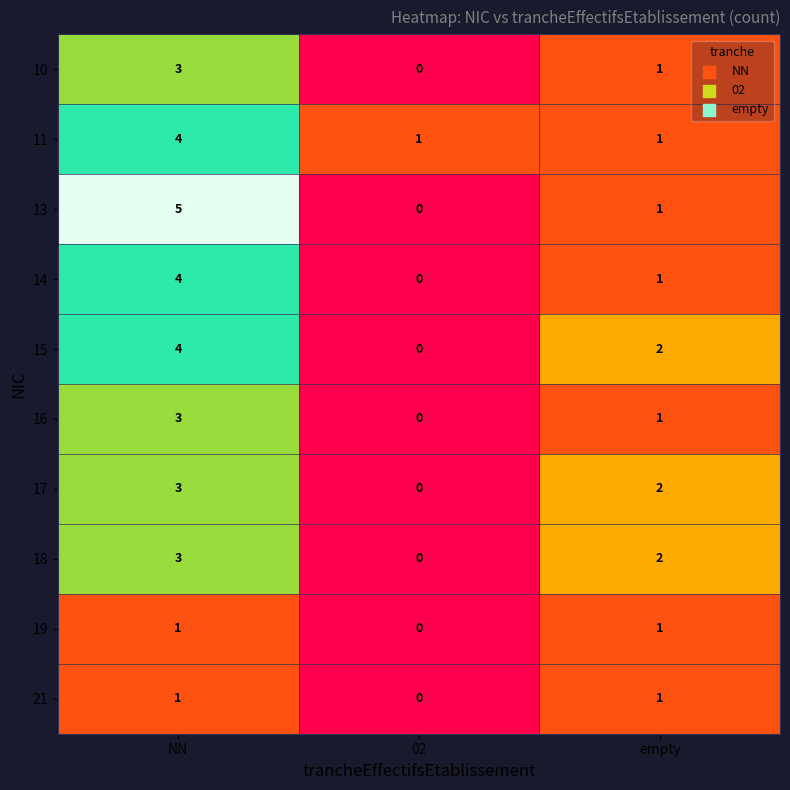

How many data points does each series have?

3